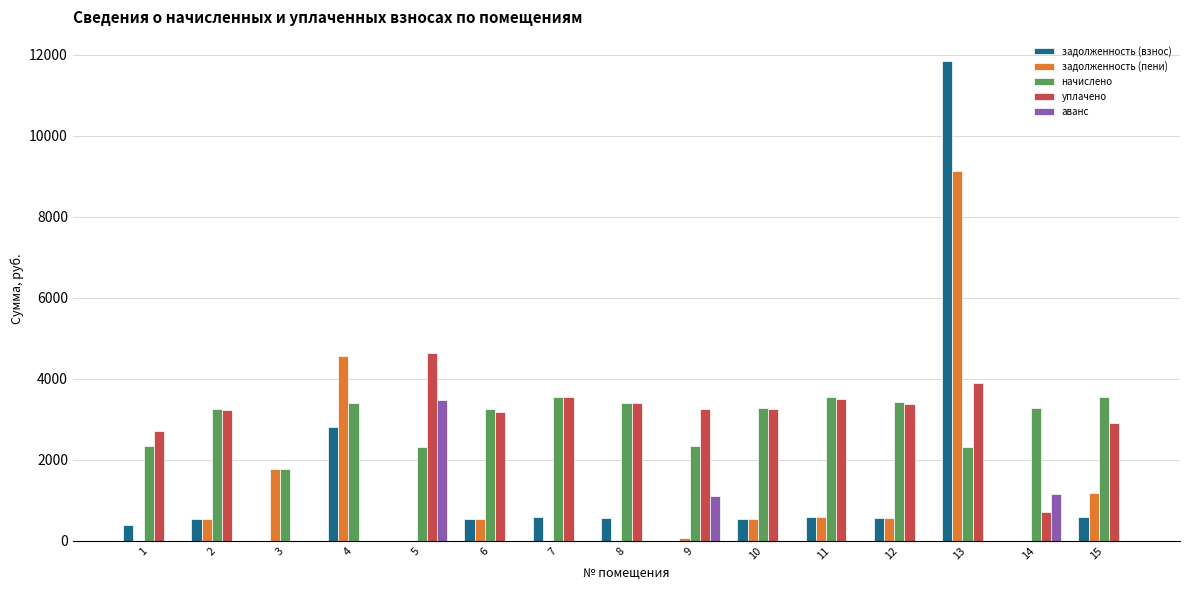

The value of начислено at 10 is 5291.2. True or false?

False